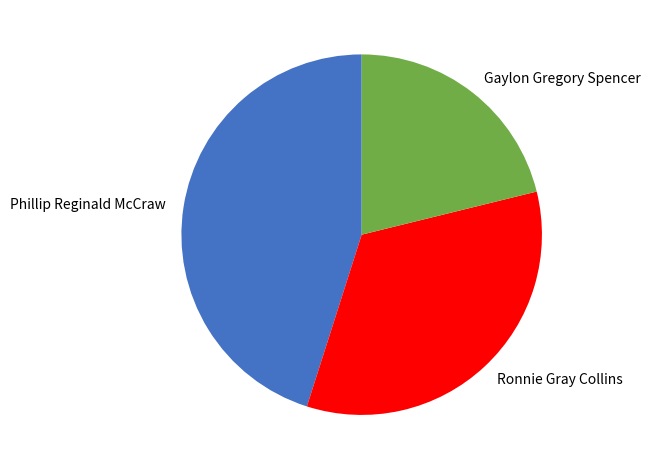

Is Phillip Reginald McCraw the majority of the pie?

No